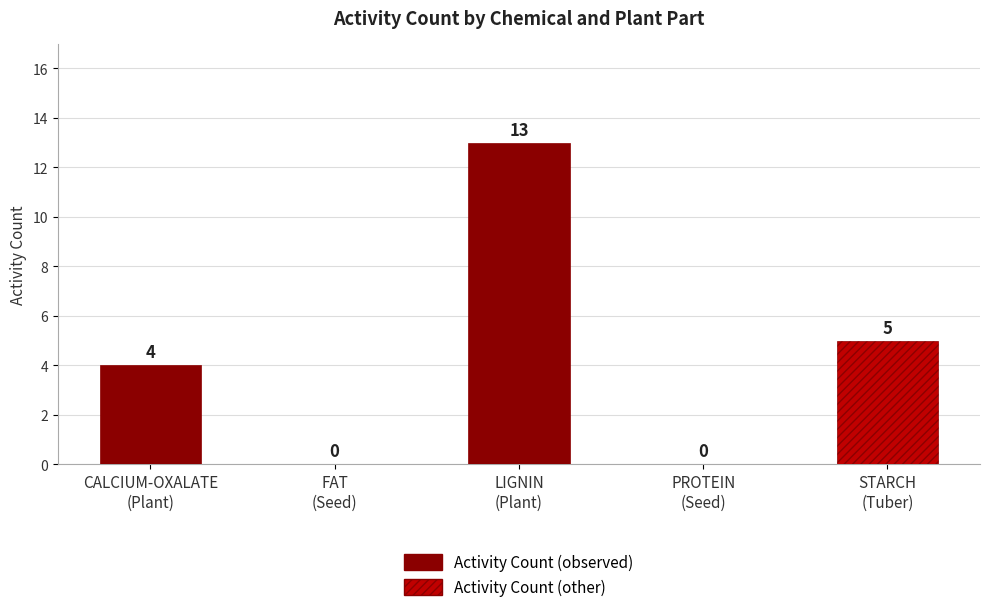

How many values are above zero?

3